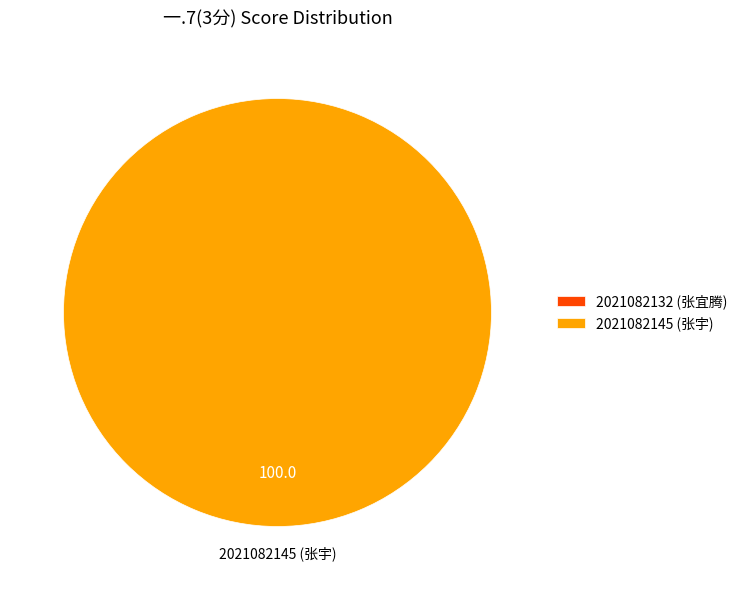

Rank the categories by value from highest to lowest.

2021082145 (张宇), 2021082132 (张宜腾)